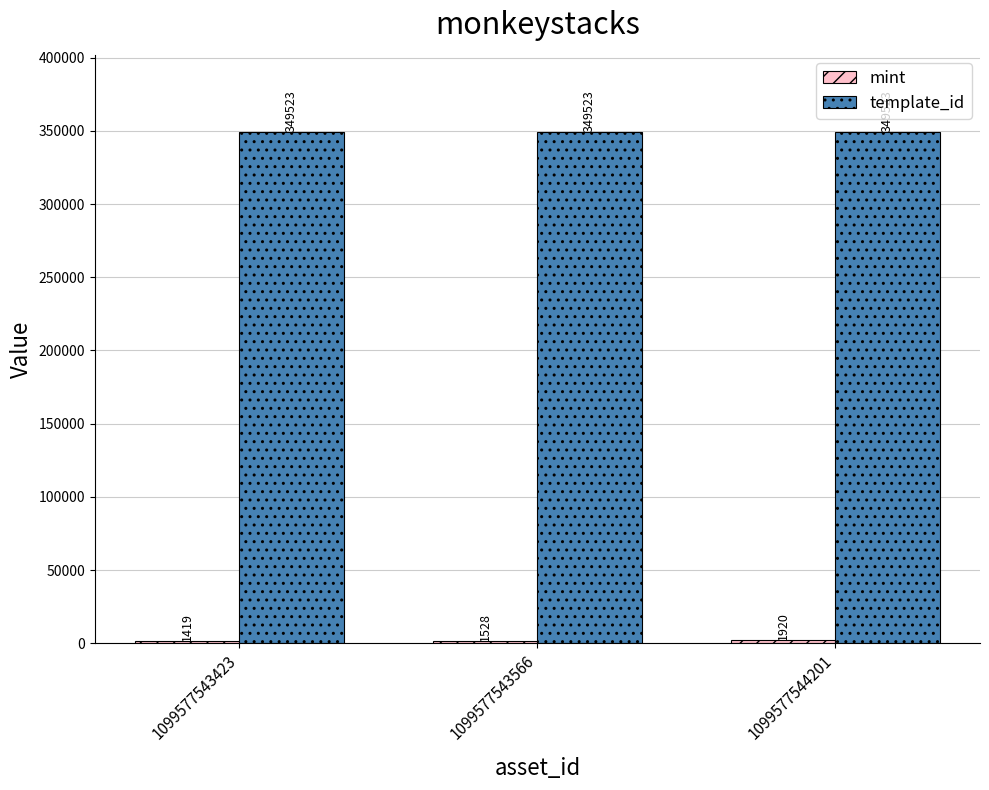

What is the sum of all template_id values?

1048569